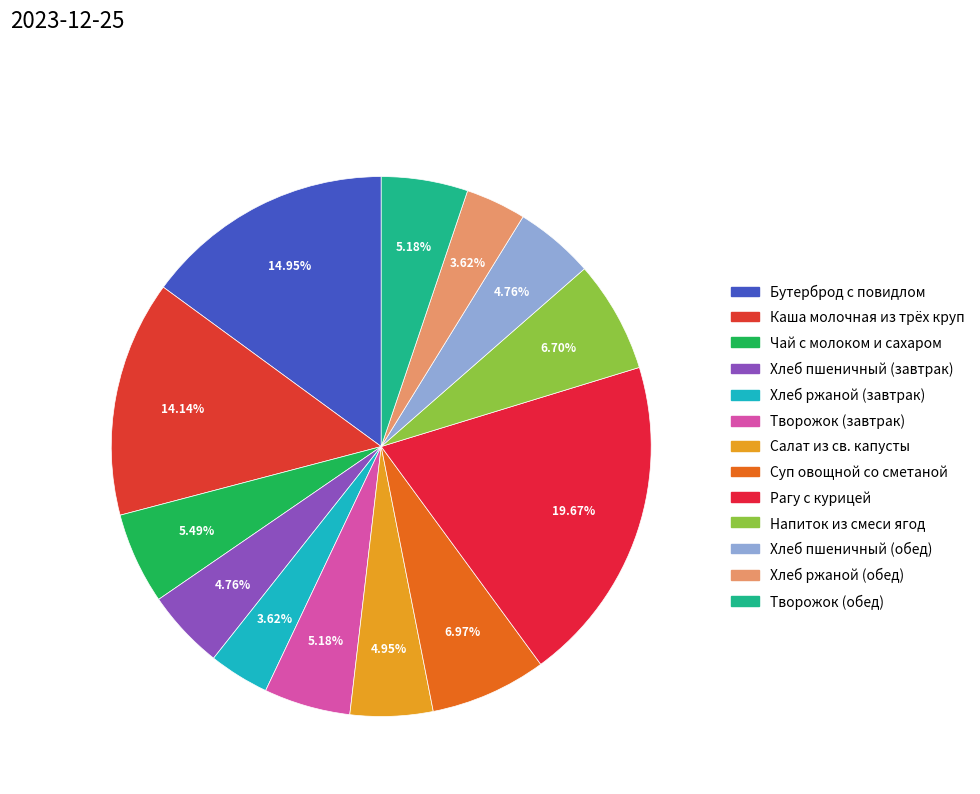

Which has a higher value, Рагу с курицей or Творожок (обед)?

Рагу с курицей